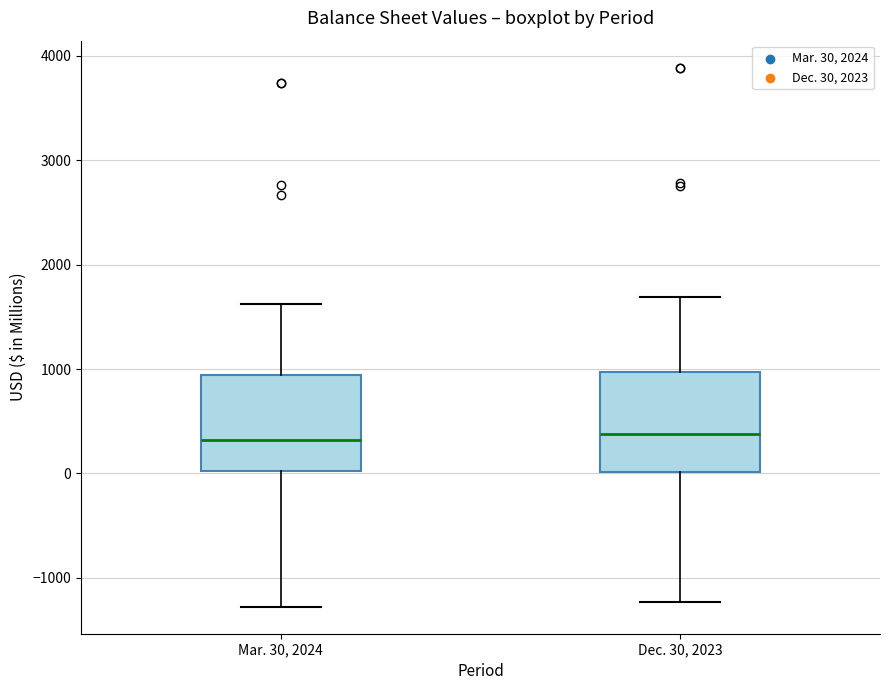

Reading left to right, read every box against the y-axis: the position of its median line, the range the box covers, and the ends of its whiskers. The values are not printed on the chart, so give them approximately, as read against the axis.

Mar. 30, 2024: median 300, box 0 to 900, whiskers -1300 to 1600
Dec. 30, 2023: median 400, box 0 to 1000, whiskers -1200 to 1700